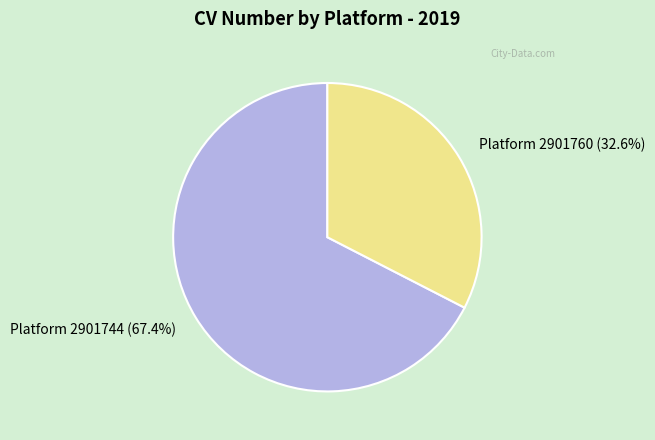

Is there any slice that represents more than half of the pie?

Yes